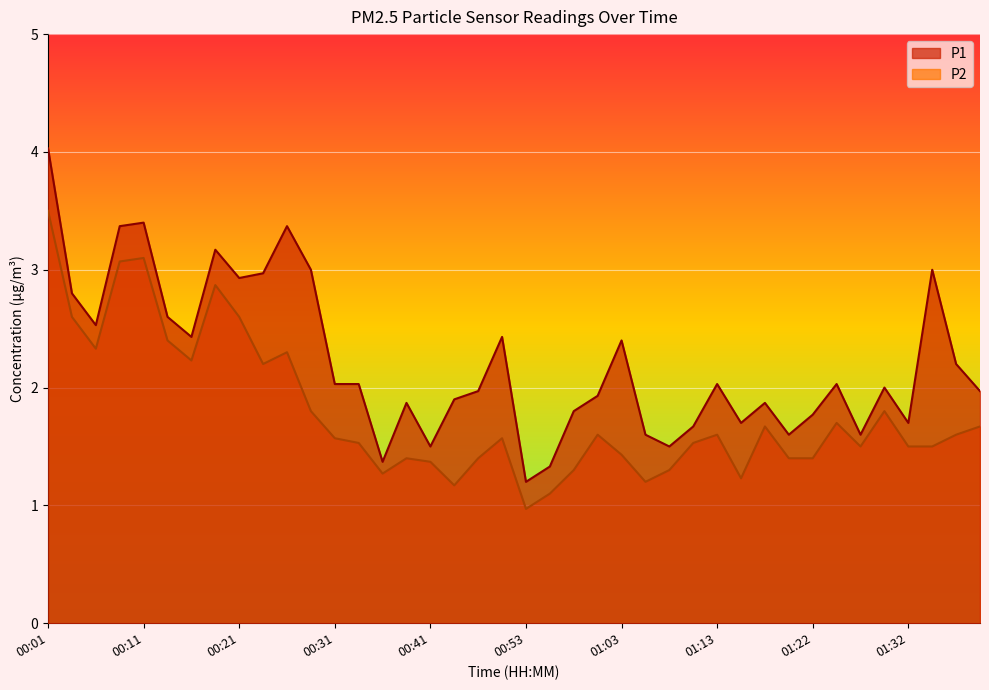

How many lines are shown in the chart?

2